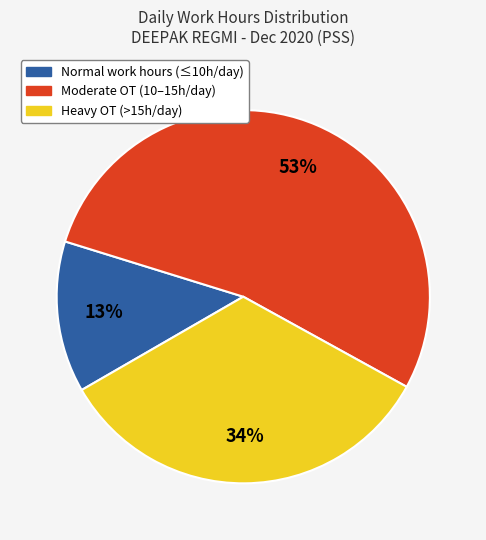

Approximately how many times larger is the value at Normal work hours (≤10h/day) compared to Heavy OT (>15h/day)?

0.4